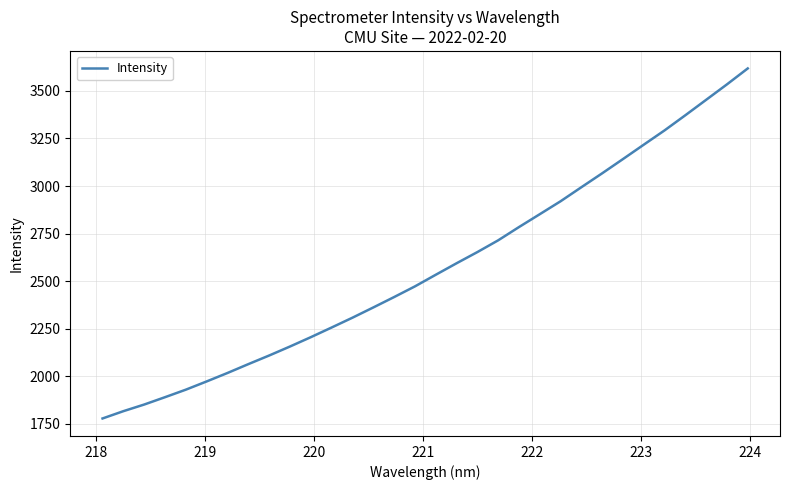

What is the maximum value shown in the chart?

3618.3